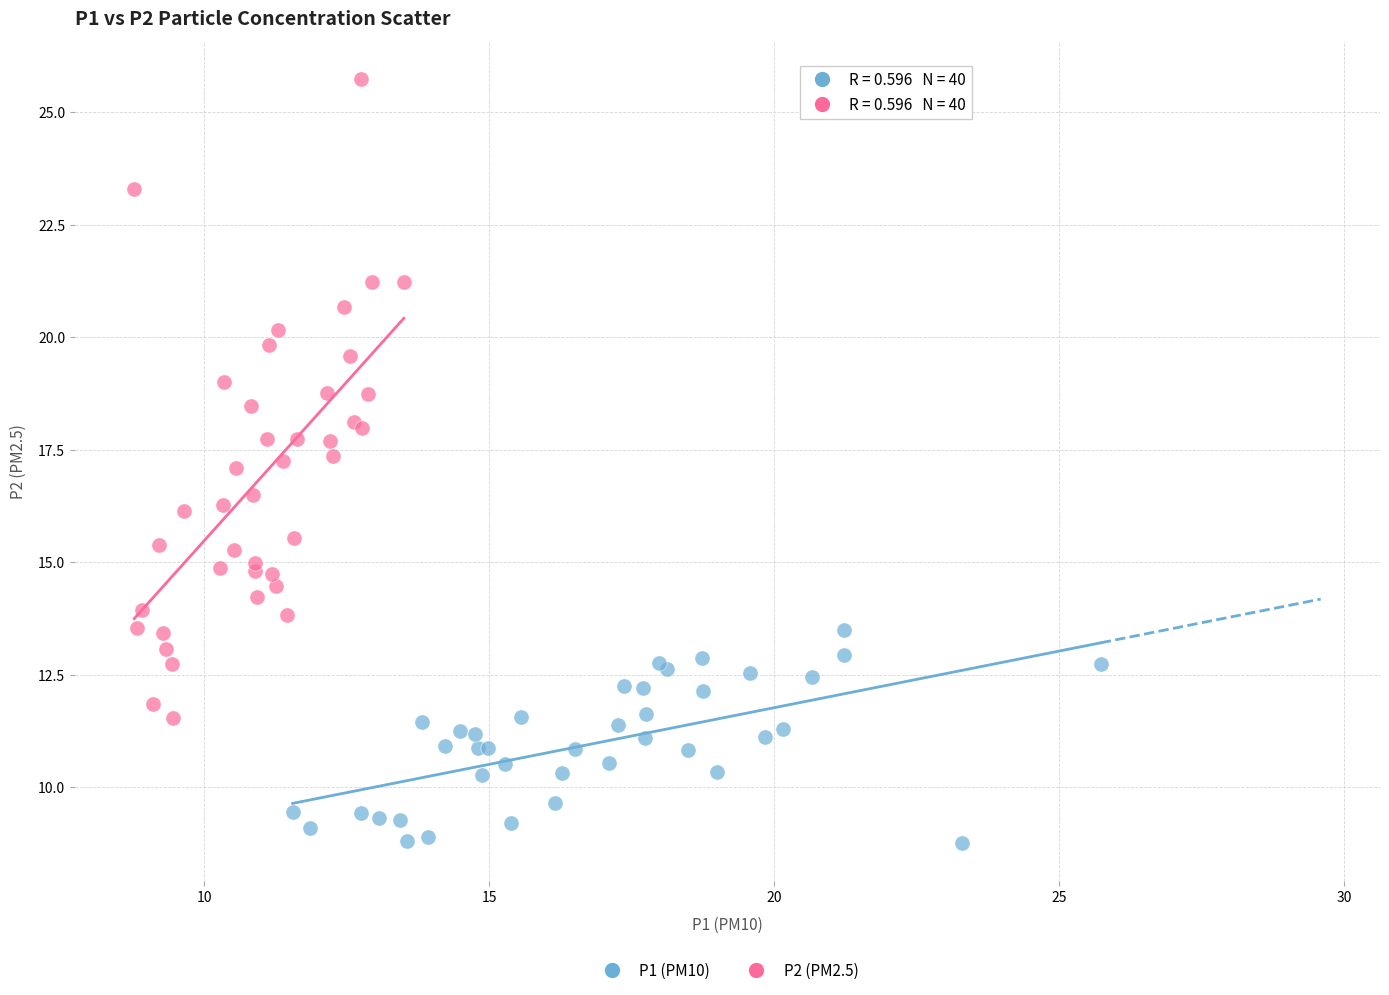

Which series reaches the maximum Y coordinate?

P2 (PM2.5)